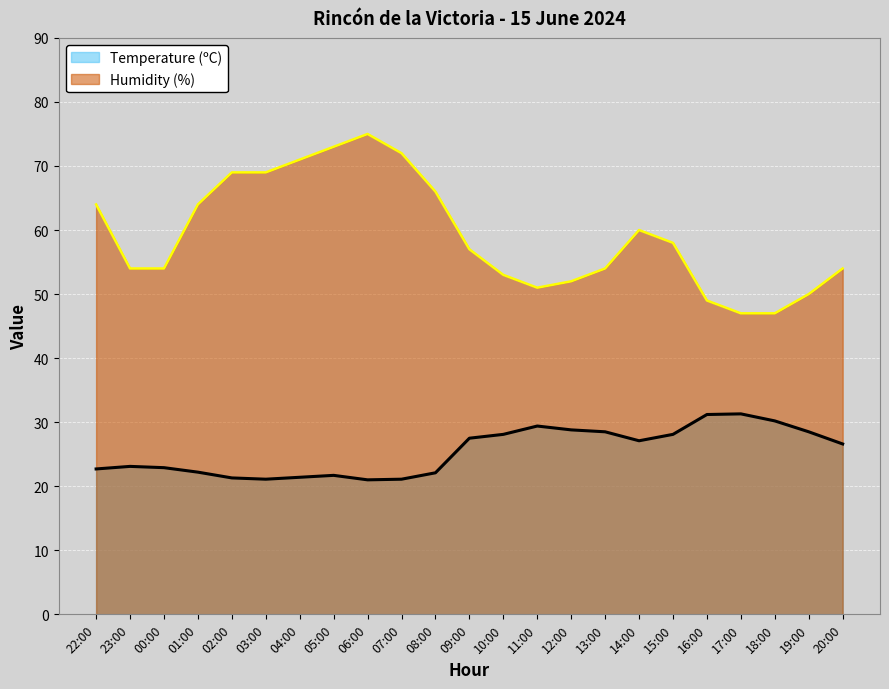

What is the average value of the Humidity (%) series?

59.3